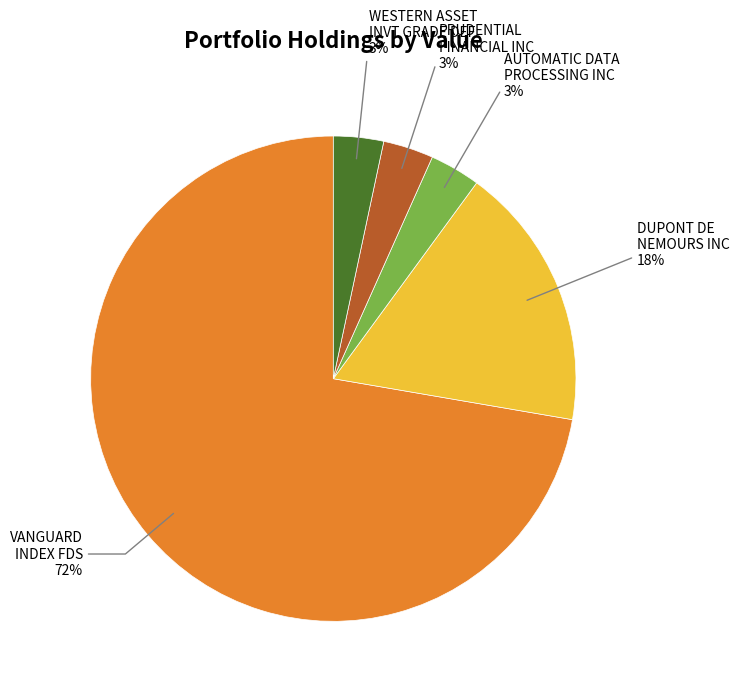

To the nearest percent, what is the average slice percentage?

20%